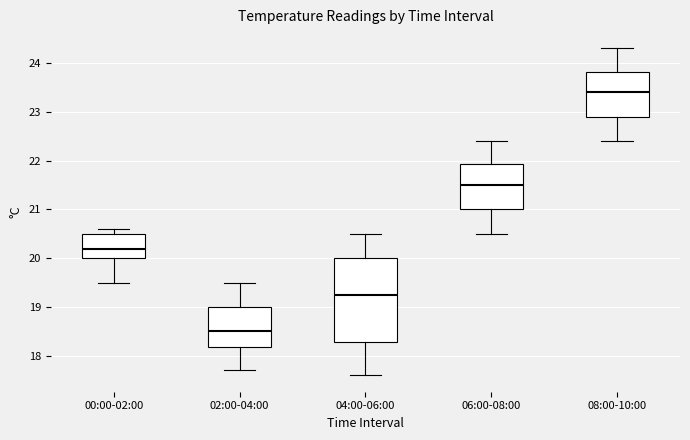

Which box has the lowest median line?

02:00-04:00